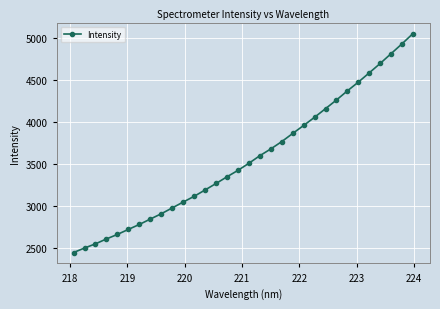

What is the smallest value displayed?

2448.6